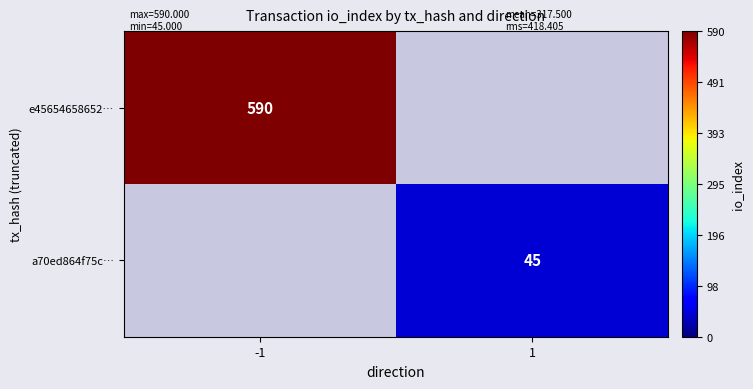

The value of e45654658652… at -1 is 948. True or false?

False